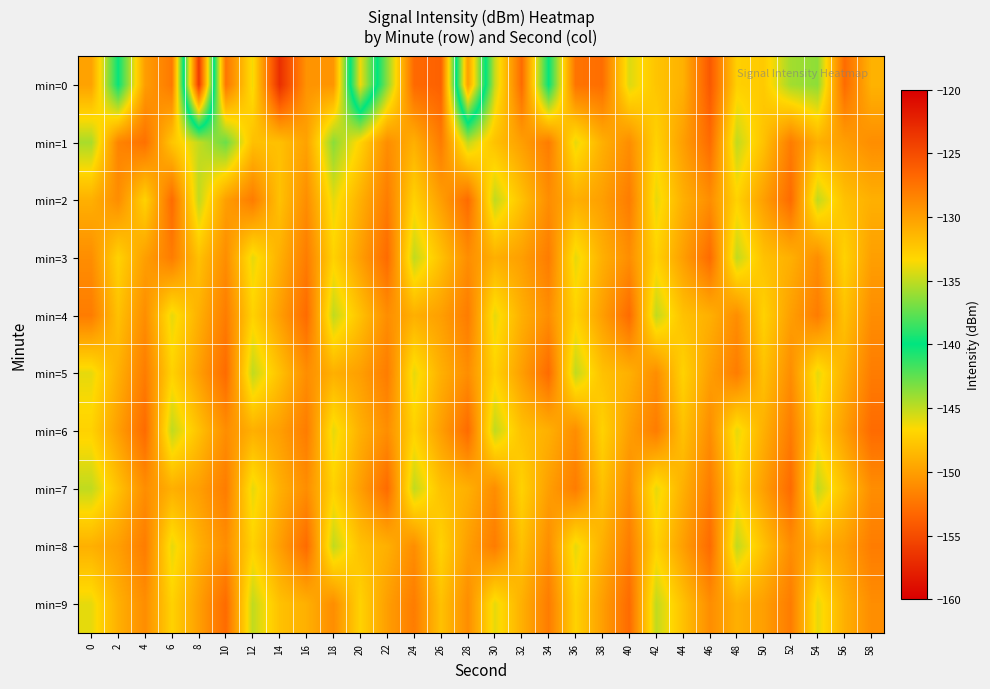

Which has a higher value, 50 or 22?

50